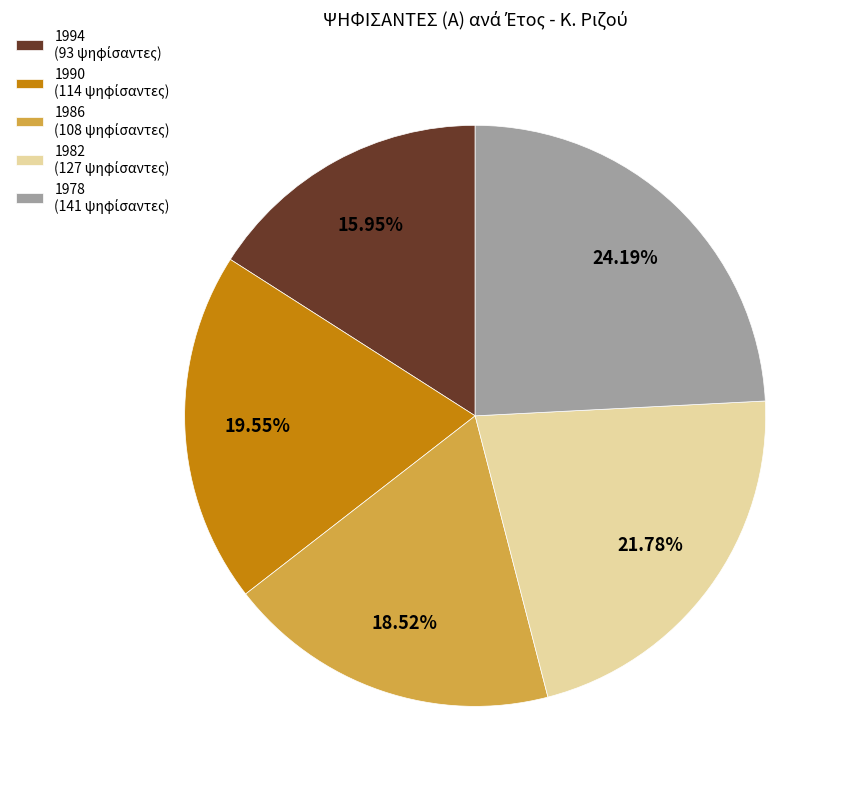

Do 1990 and 1982 together represent more than half of the pie?

No